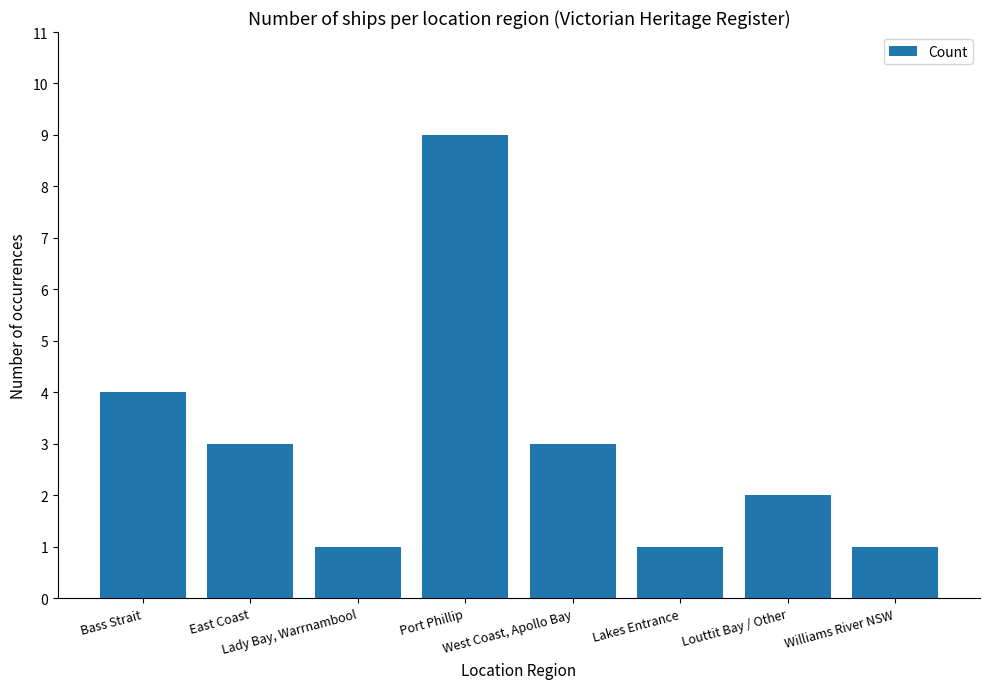

How many values are between 1 and 4?

7